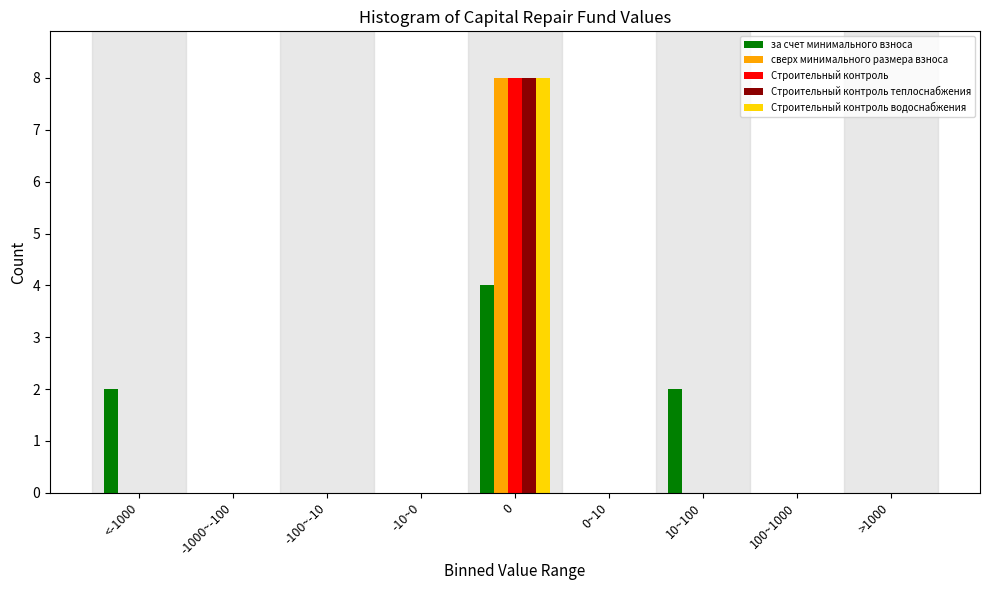

What is the maximum value shown in the chart?

8